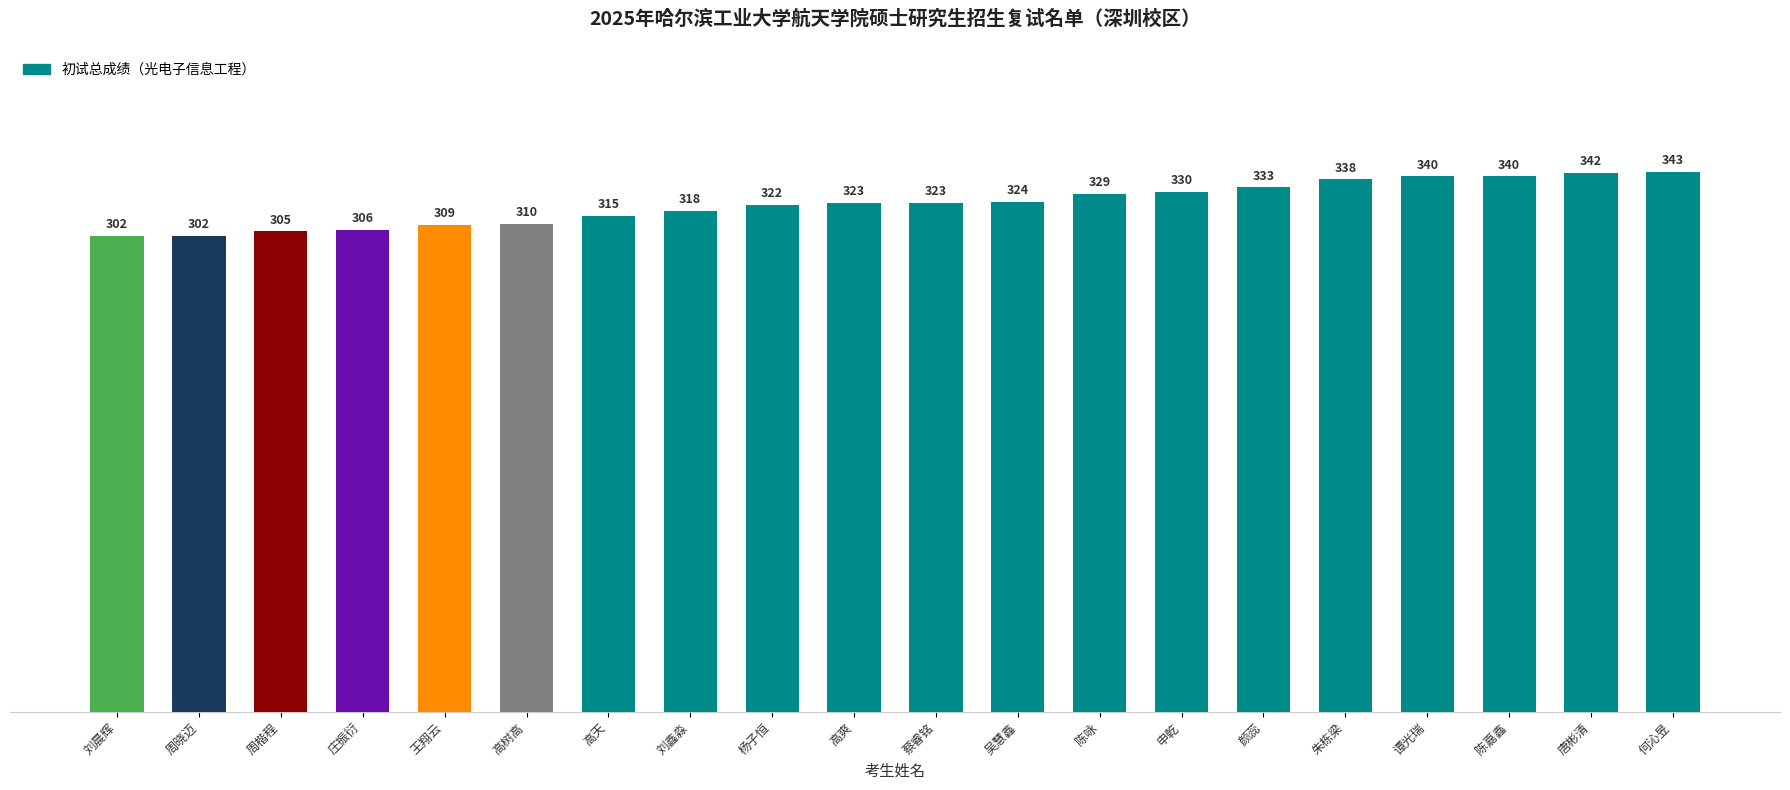

What is the sum of the values at 庄振衍 and 高树高?

616